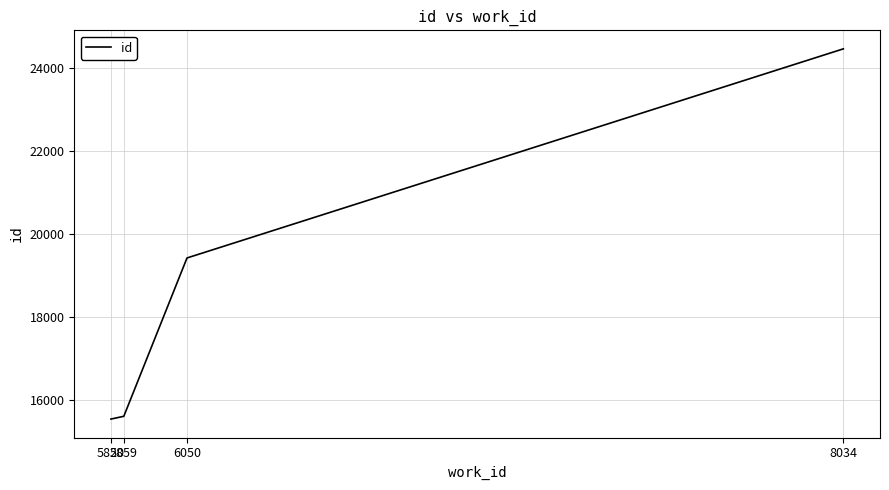

Count the number of data series in this chart.

1